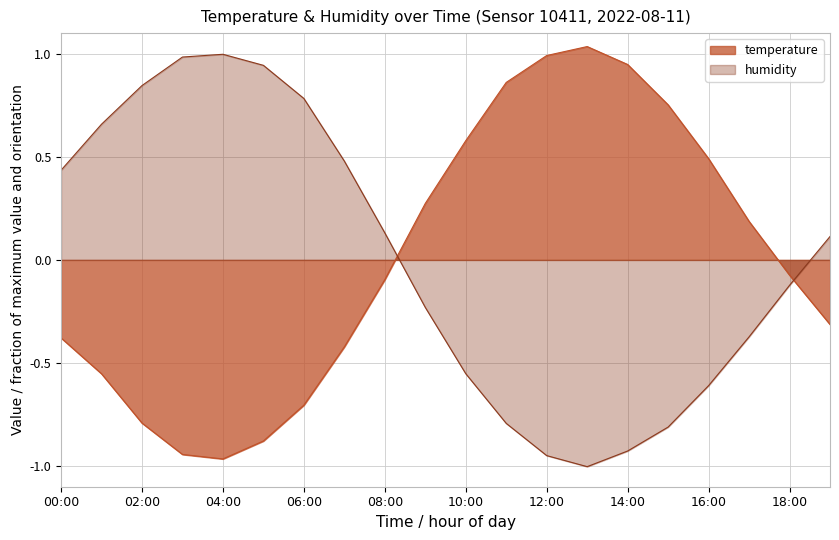

What is the spread (max minus min) of values at 03:00?

1.9